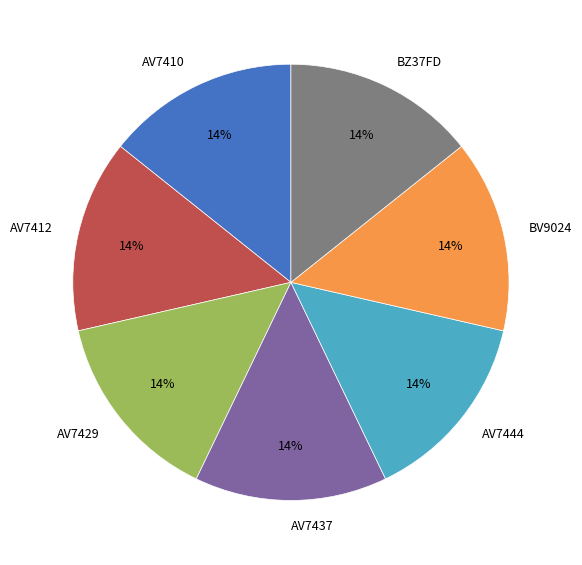

Combined, do AV7412 and AV7437 account for over 50%?

No